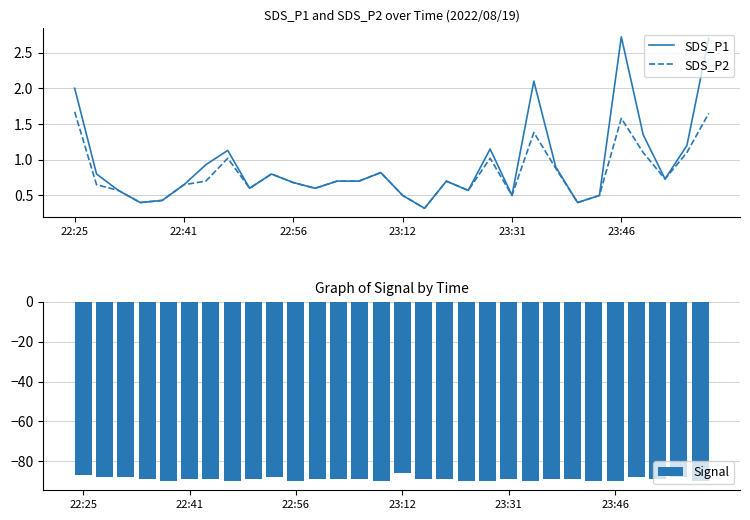

What is the difference between the maximum and second lowest values in the Signal series?

4